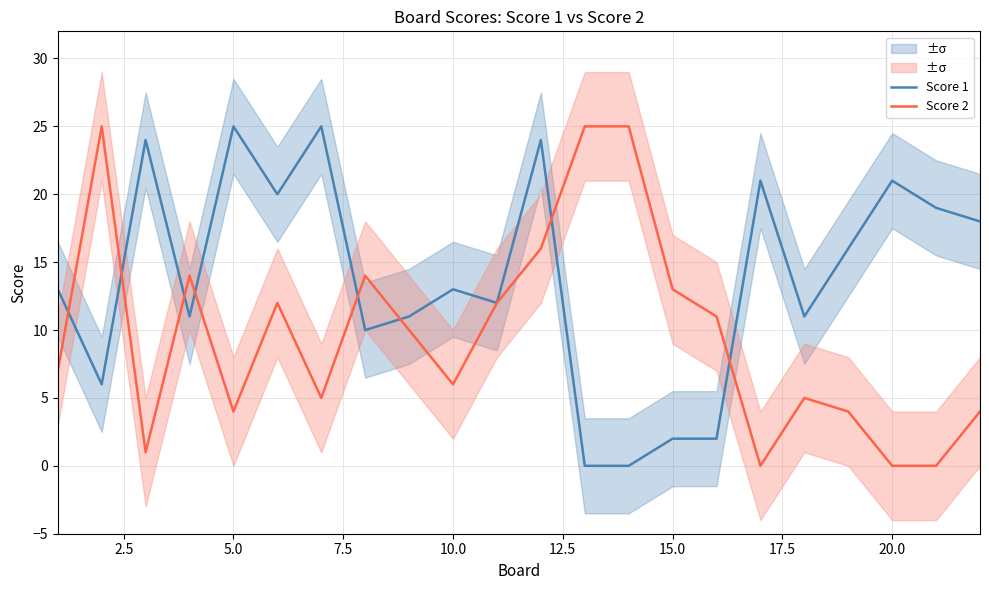

What is the difference between the second highest and minimum values in the Score 2 series?

25